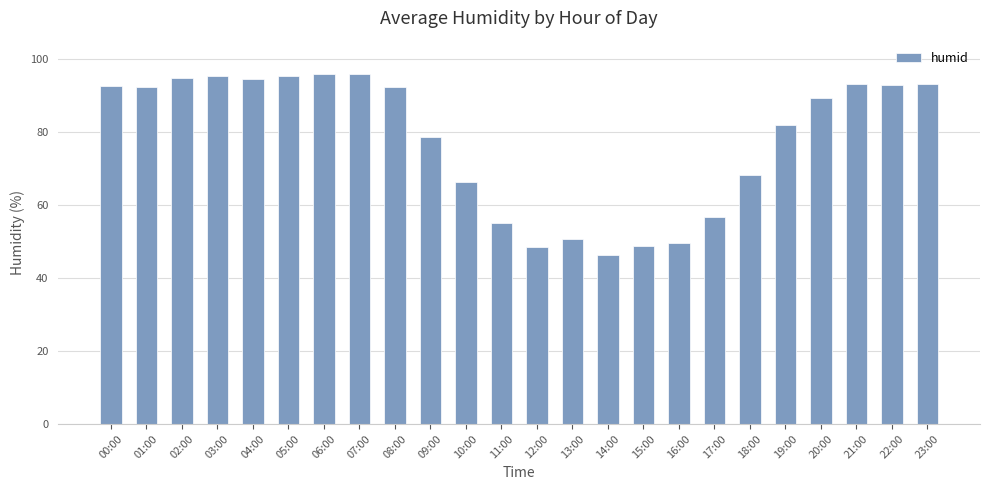

What position from the left is 05:00?

6